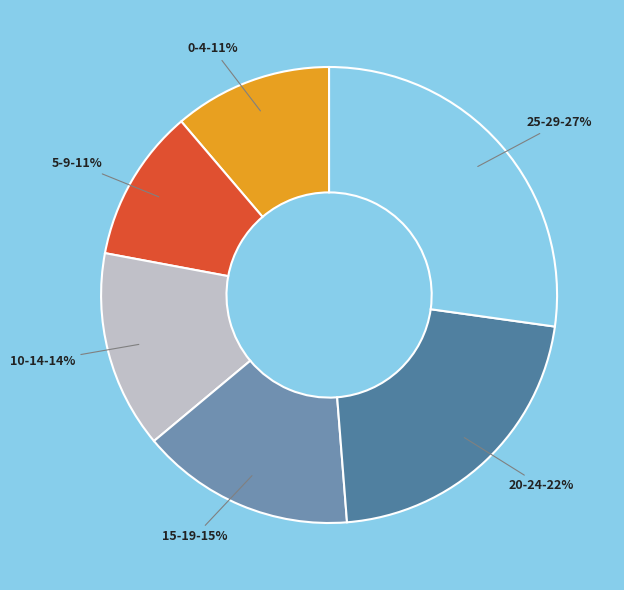

Is there any slice that represents more than half of the pie?

No